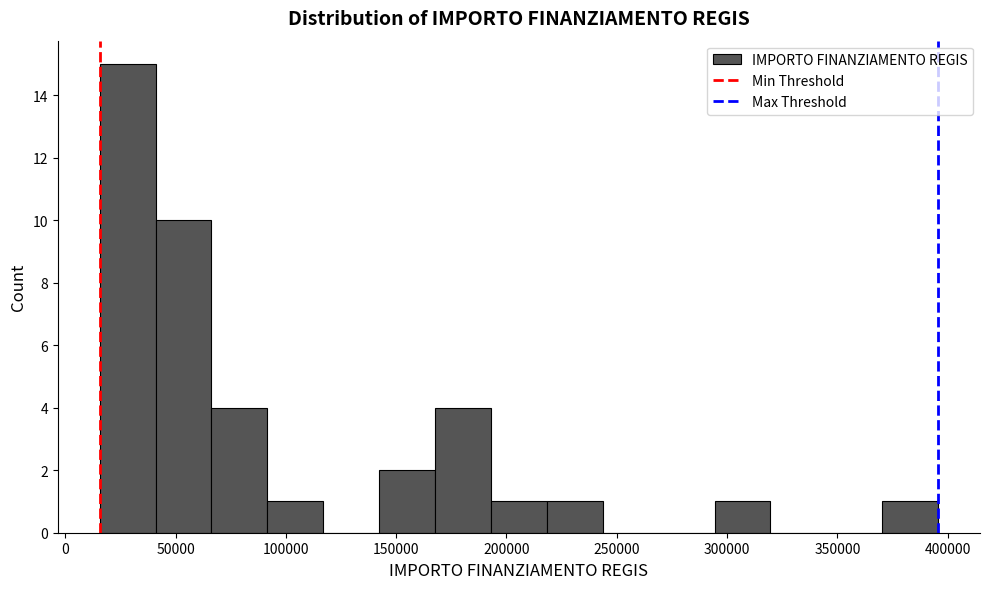

Reading left to right, transcribe this chart: for each bar, give the range it covers on the x-axis and its height. Neither the bar edges nor the heights are printed on the chart, so give them approximately, as read against the axes.

15000 to 40000: 15
40000 to 65000: 10
65000 to 90000: 4
90000 to 115000: 1
115000 to 140000: 0
140000 to 170000: 2
170000 to 195000: 4
195000 to 220000: 1
220000 to 245000: 1
245000 to 270000: 0
270000 to 295000: 0
295000 to 320000: 1
320000 to 345000: 0
345000 to 370000: 0
370000 to 395000: 1